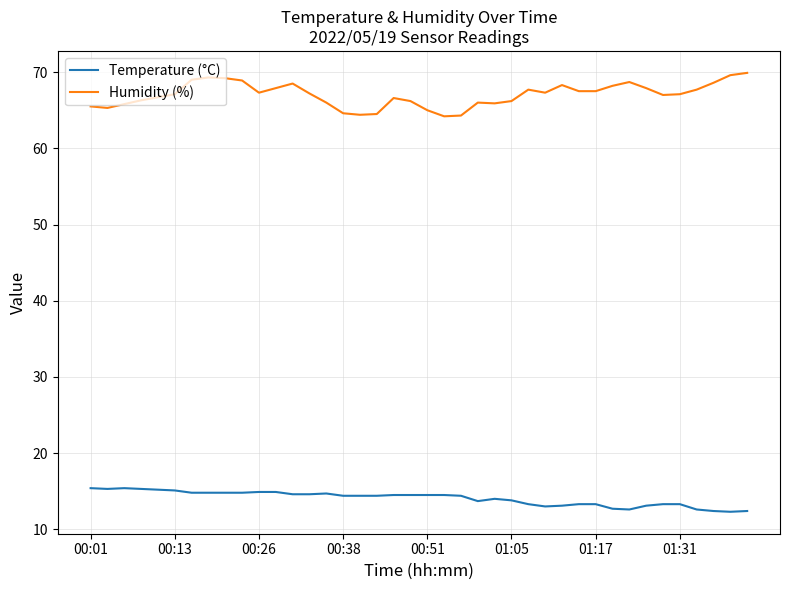

Which series has the widest spread of values?

Humidity (%)